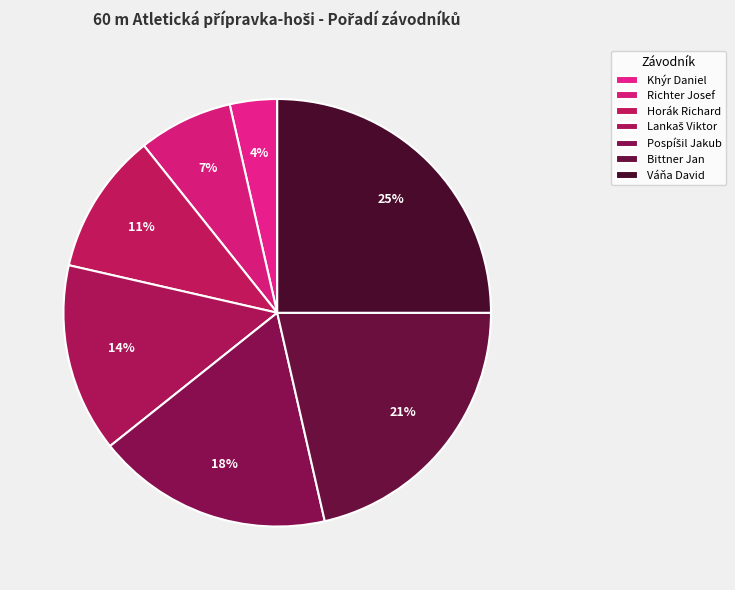

How many slices are in this pie chart?

7